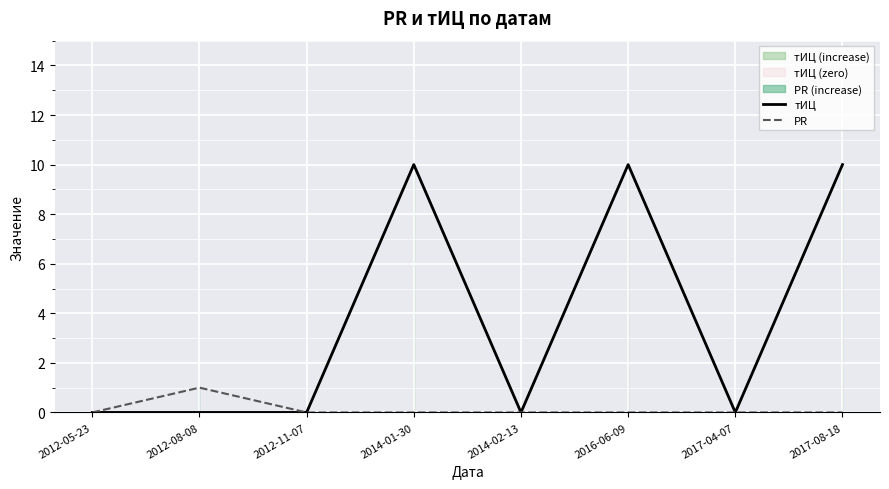

Reading left to right, what are all the values shown in this chart?

тИЦ: 0	0	0	10	0	10	0	10
PR: 0	1	0	0	0	0	0	0